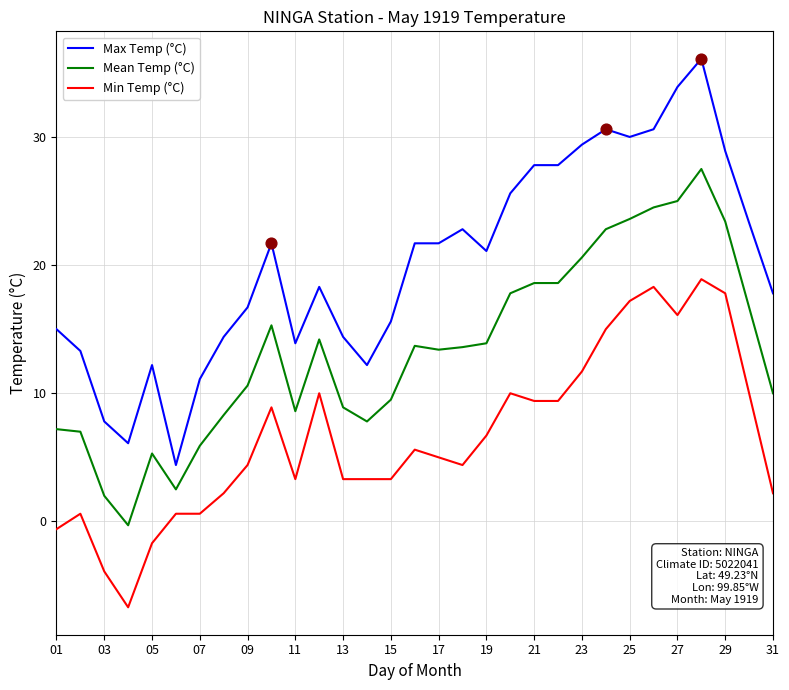

True or false: Max Temp (°C) and Mean Temp (°C) intersect in this chart.

False